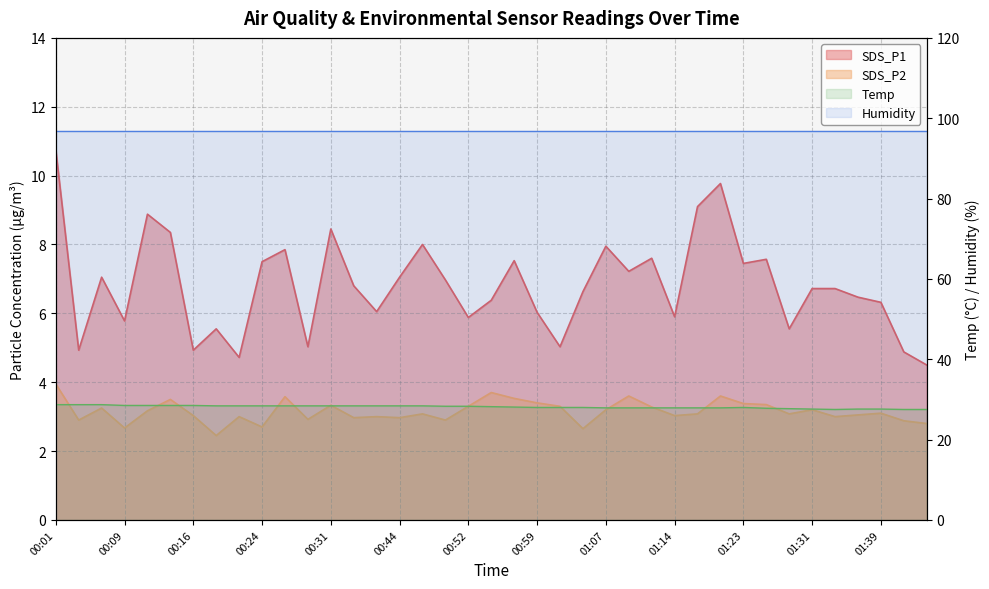

Reading right to left, list all the values displayed in this chart.

SDS_P1: 4.5	4.9	6.3	6.5	6.7	6.7	5.5	7.6	7.5	9.8	9.1	5.9	7.6	7.2	8.0	6.6	5.0	6.0	7.5	6.4	5.9	7.0	8.0	7.0	6.0	6.8	8.4	5.0	7.8	7.5	4.7	5.5	4.9	8.3	8.9	5.8	7.0	4.9	10.8
SDS_P2: 2.8	2.9	3.1	3.0	3.0	3.2	3.1	3.4	3.4	3.6	3.1	3.0	3.3	3.6	3.2	2.6	3.3	3.4	3.5	3.7	3.3	2.9	3.1	3.0	3.0	3.0	3.3	2.9	3.6	2.7	3.0	2.5	3.0	3.5	3.2	2.7	3.2	2.9	4.0
Temp: 27.5	27.5	27.6	27.6	27.5	27.6	27.7	27.8	28.0	27.9	27.9	27.9	27.9	27.9	27.9	28.0	28.0	28.0	28.1	28.2	28.3	28.3	28.4	28.4	28.4	28.4	28.4	28.4	28.4	28.4	28.4	28.4	28.5	28.5	28.5	28.5	28.7	28.7	28.7